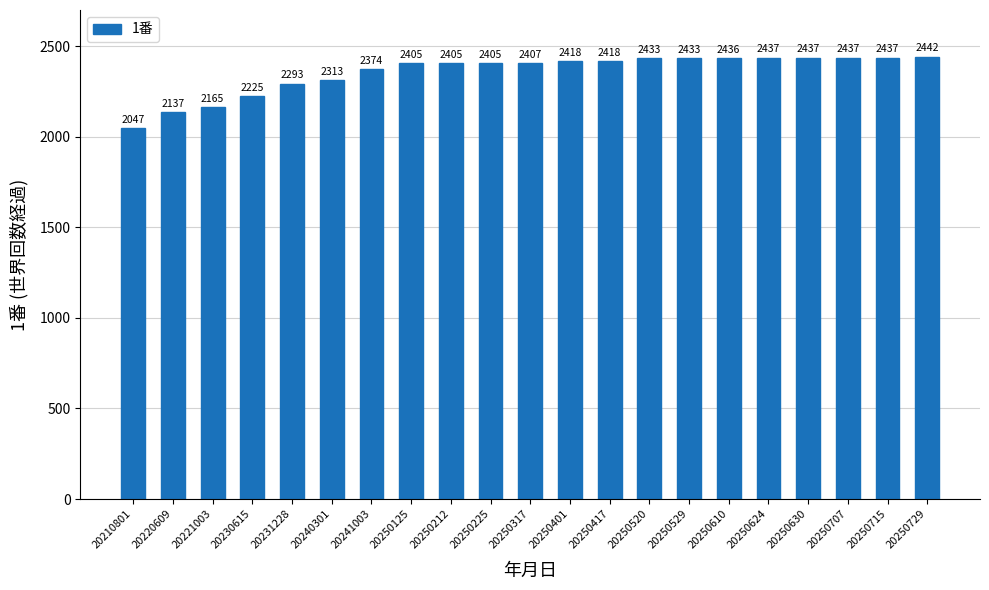

The chart shows a value of 3689 at 20250225. True or false?

False